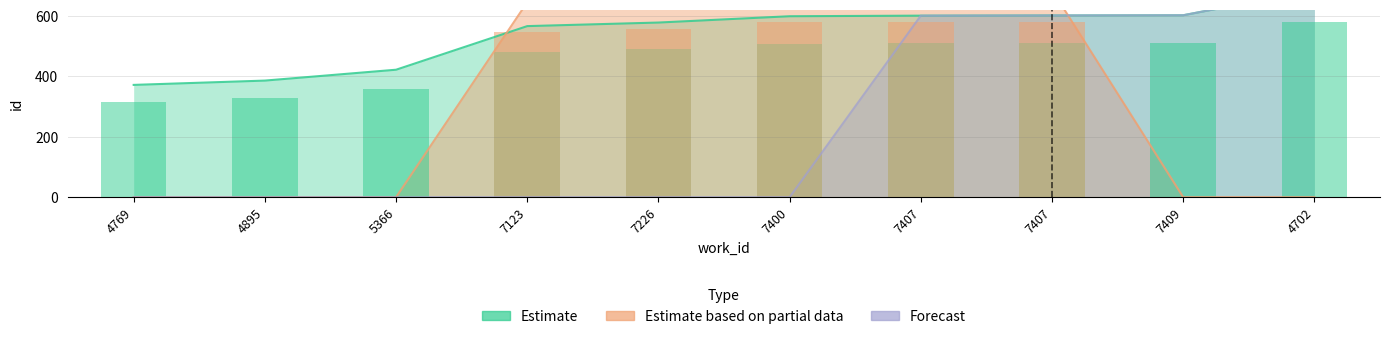

Count the number of data series in this chart.

3